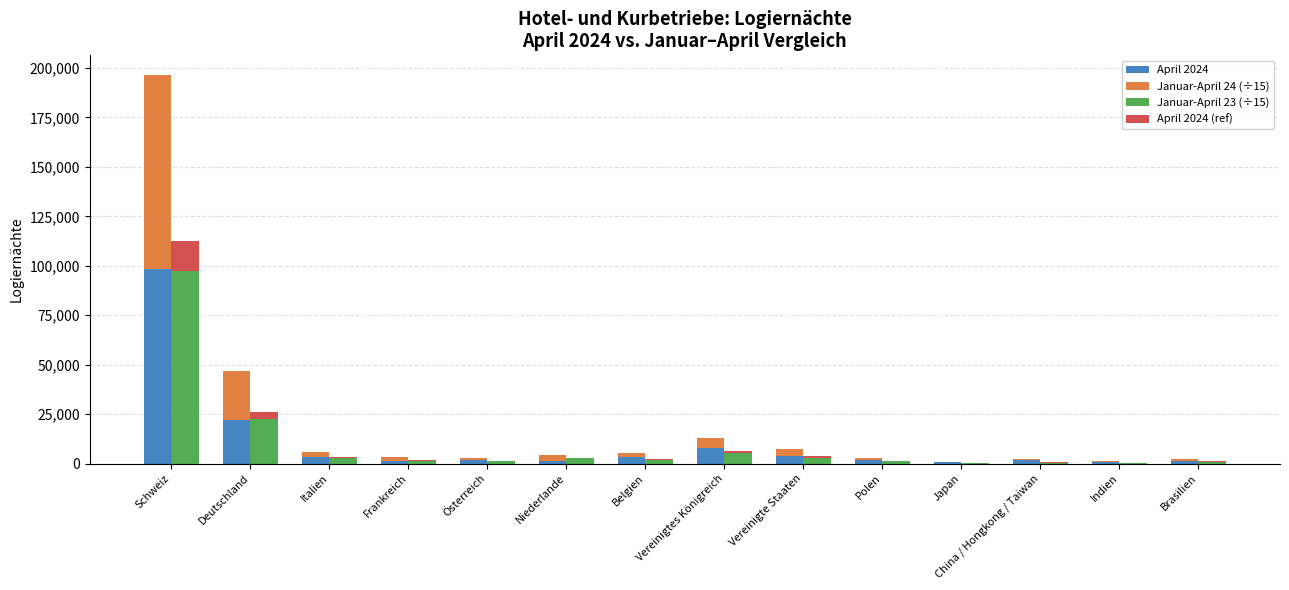

Is the value of Januar-April 24 (÷15) at Vereinigtes Königreich greater than the value of Januar-April 23 (÷15) at Niederlande?

Yes